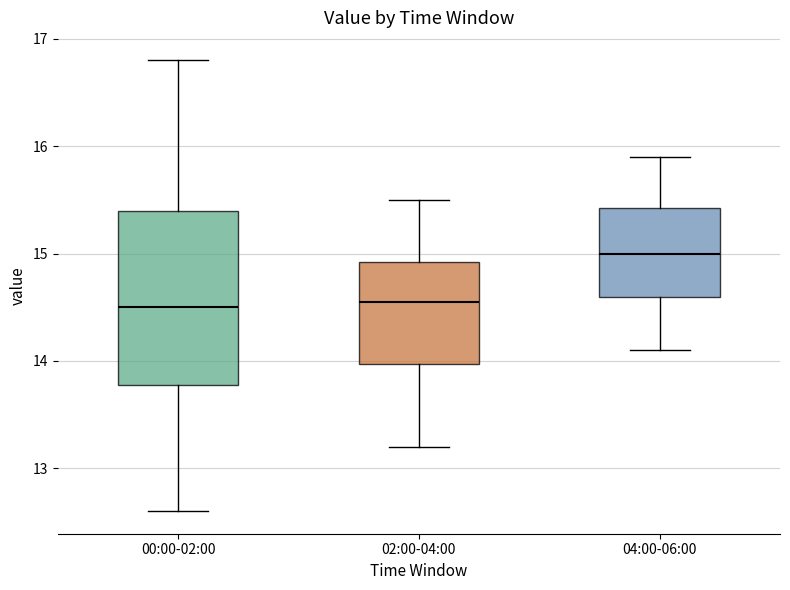

Where is the upper edge of the box for 04:00-06:00 on the y-axis? The values are not printed on the chart, so give them approximately, as read against the axis.

15.4